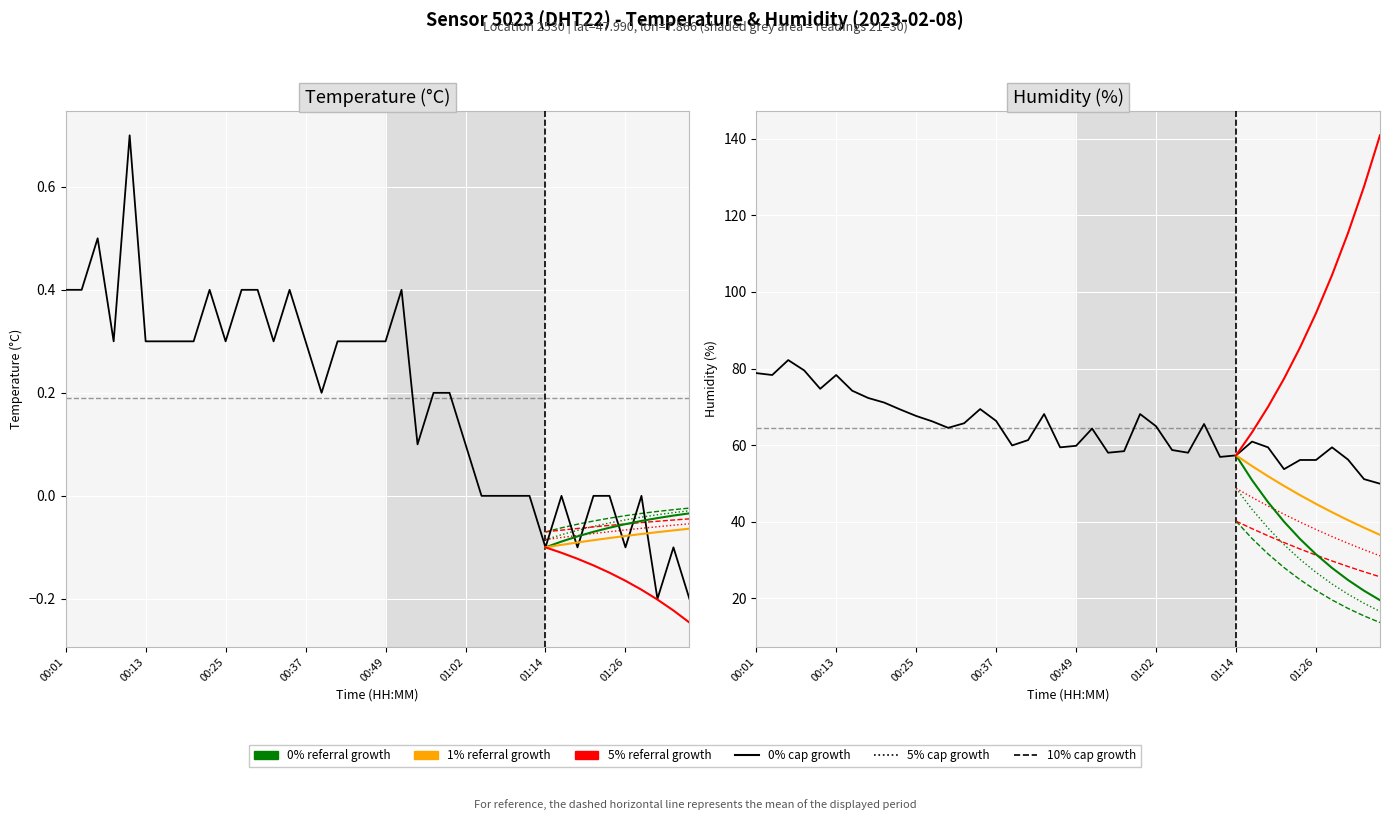

Which category has the lowest value in the temperature series?

01:31